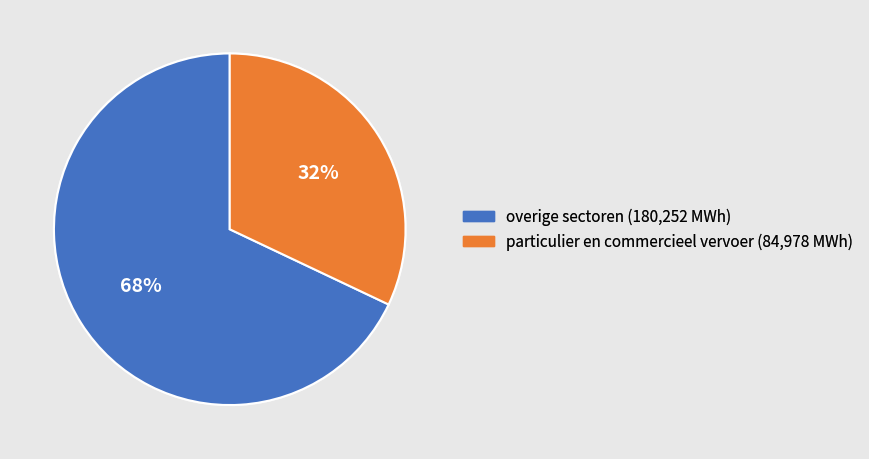

To the nearest percent, what is the difference between the largest and smallest slice percentages?

36%